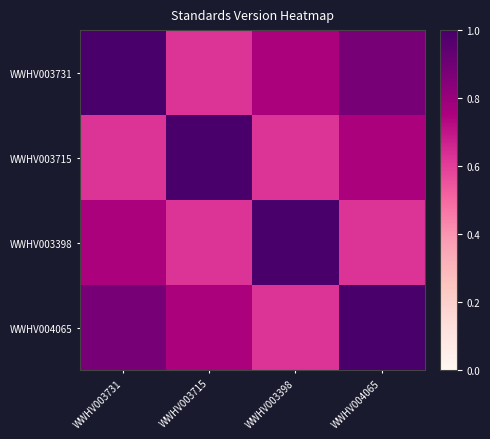

At which category is the sum across all series the highest?

WWHV003731